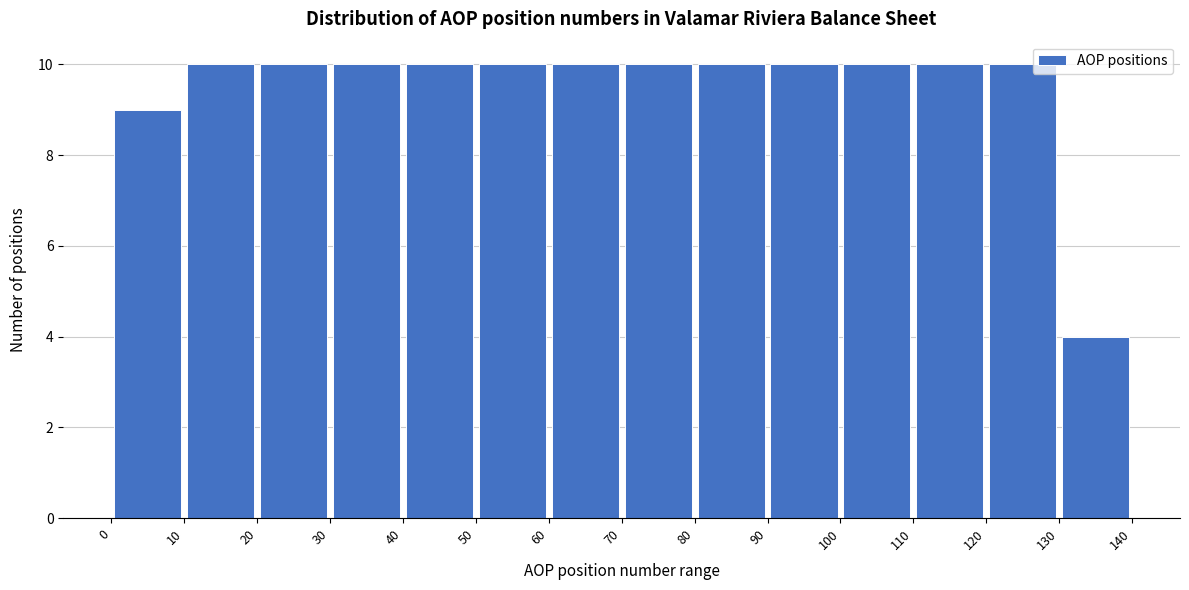

Reading left to right, list every bar in this chart as the range it spans on the x-axis followed by its height. The values are not printed on the chart, so give them approximately, as read against the axis.

0 to 10: 9
10 to 20: 10
20 to 30: 10
30 to 40: 10
40 to 50: 10
50 to 60: 10
60 to 70: 10
70 to 80: 10
80 to 90: 10
90 to 100: 10
100 to 110: 10
110 to 120: 10
120 to 130: 10
130 to 140: 4